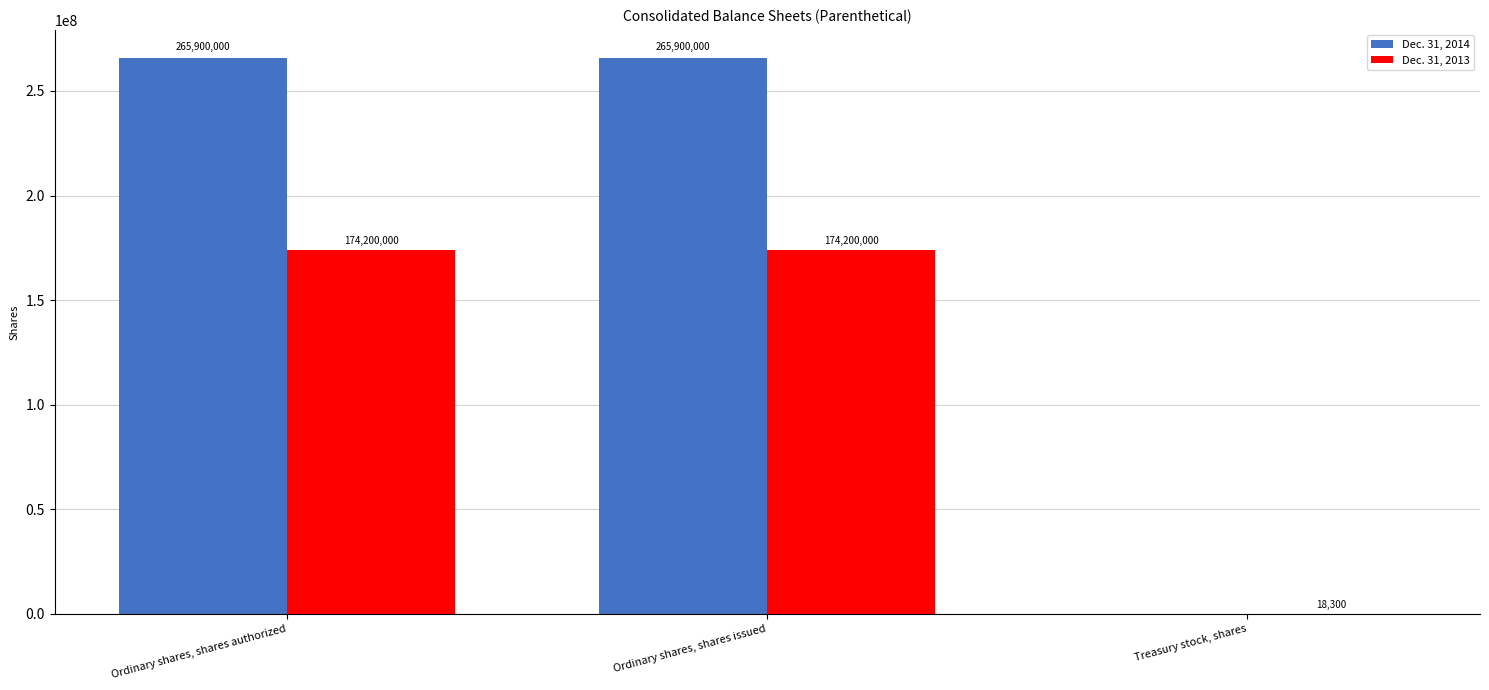

The value of Dec. 31, 2013 at Ordinary shares, shares authorized is 75412325. True or false?

False